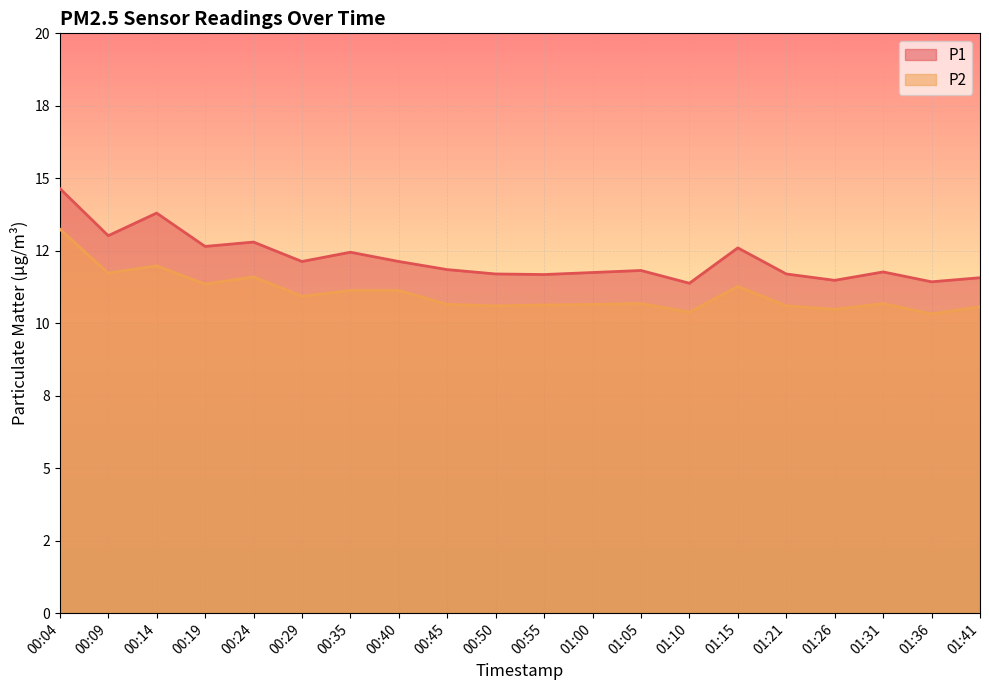

At which category does P1 reach its first local peak?

00:14